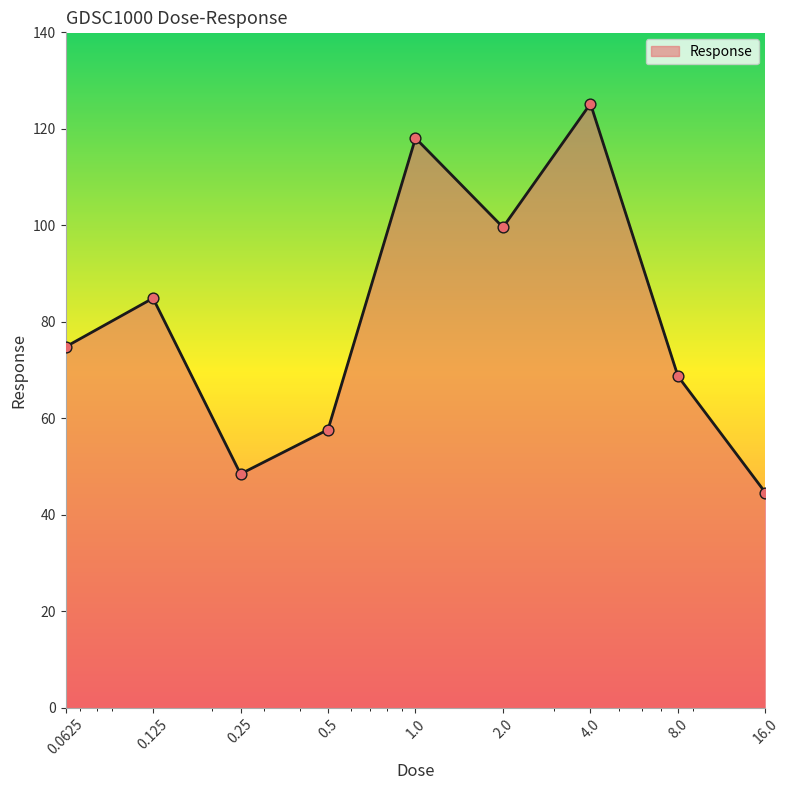

What is the maximum value shown in the chart?

125.2